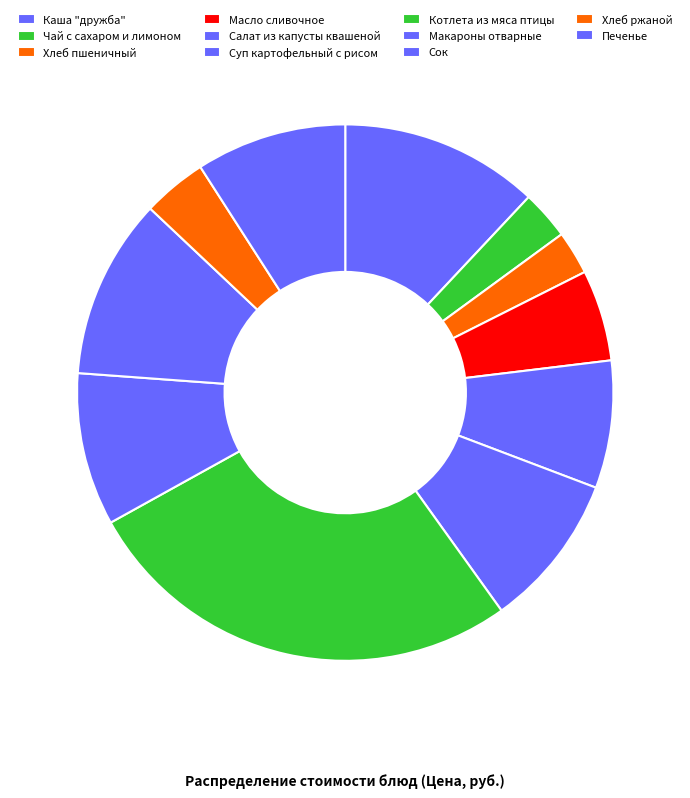

What is the change in value from Салат из капусты квашеной to Суп картофельный с рисом?

+2.1